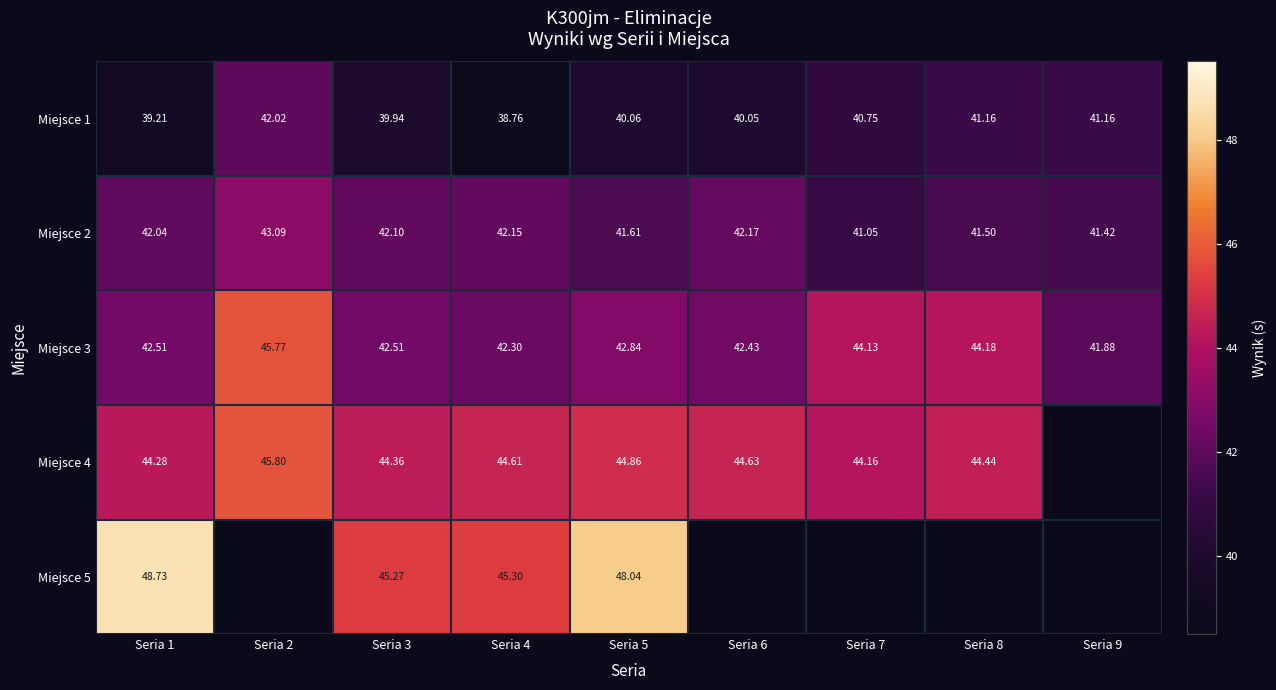

How many categories are shown in the chart?

9